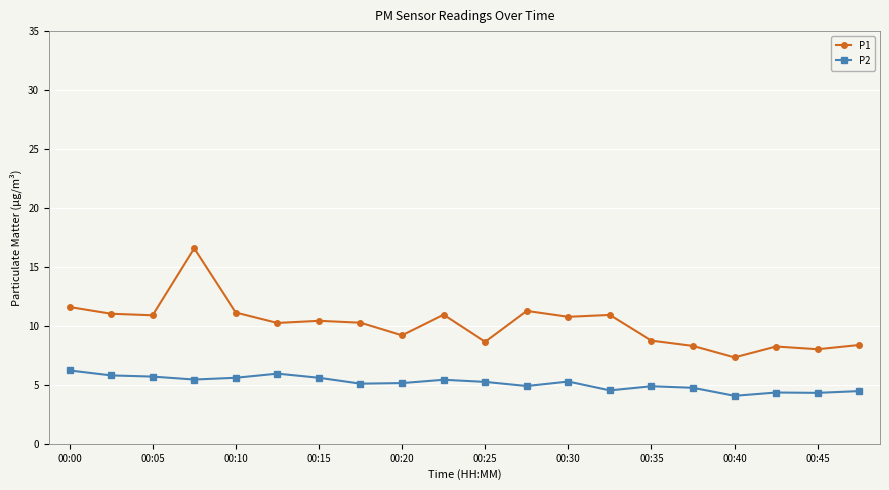

What is the minimum value shown in the chart?

4.1